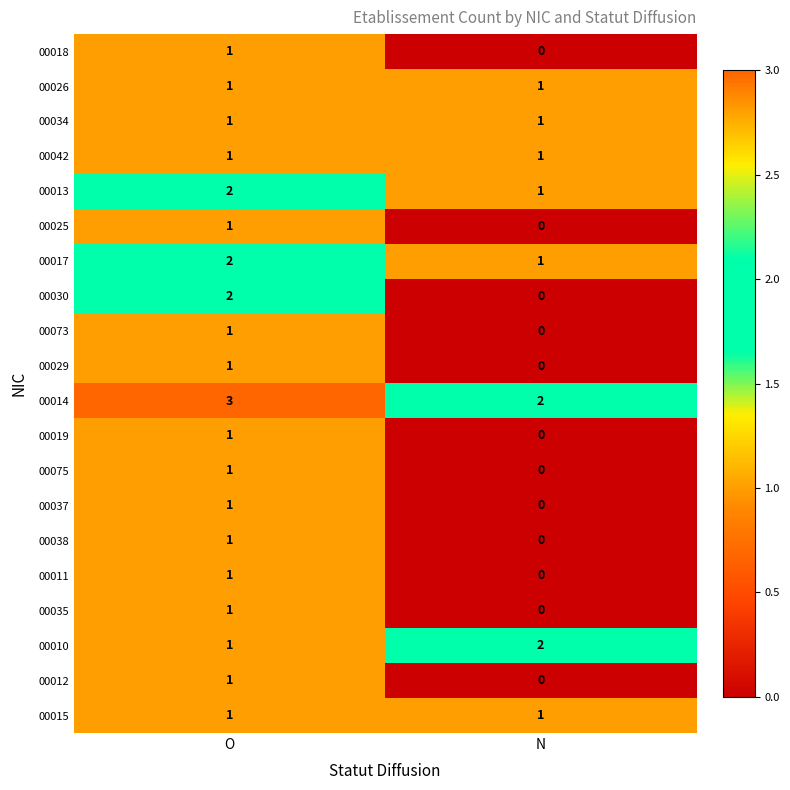

Which series has the largest range (max minus min)?

00030